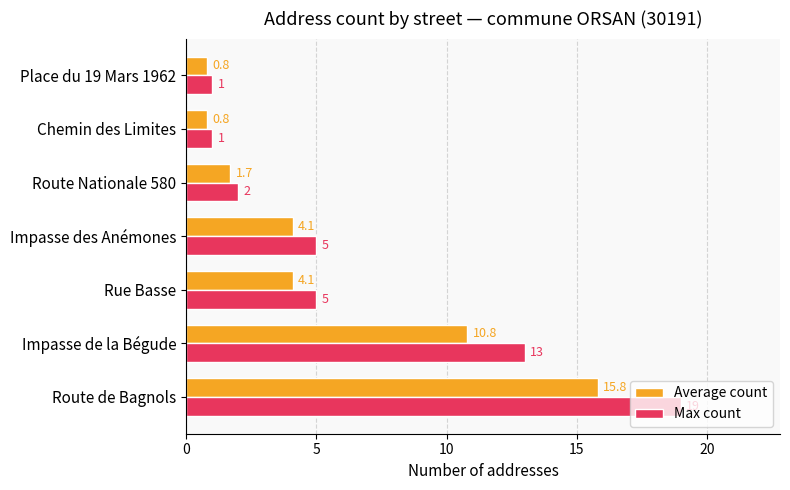

List the series in order of their peak value, lowest first.

Average count, Max count